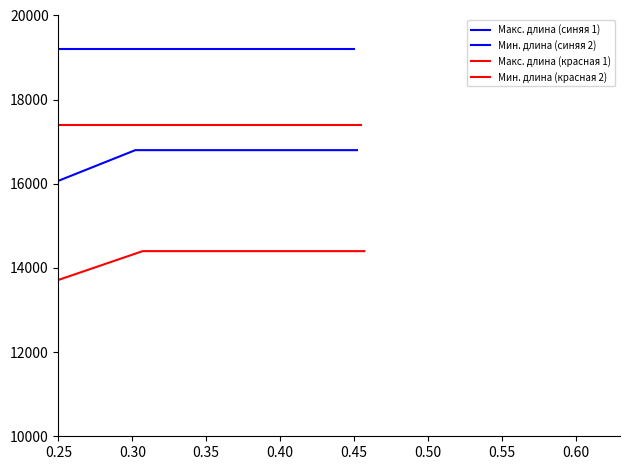

Does the chart have visible grid lines?

No